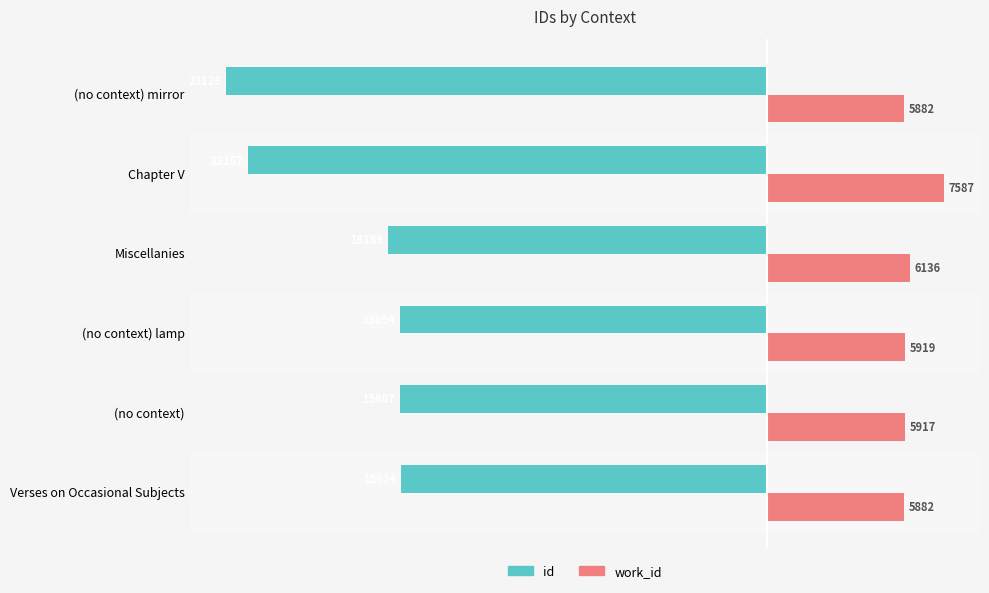

Which series has the largest total across all categories?

work_id